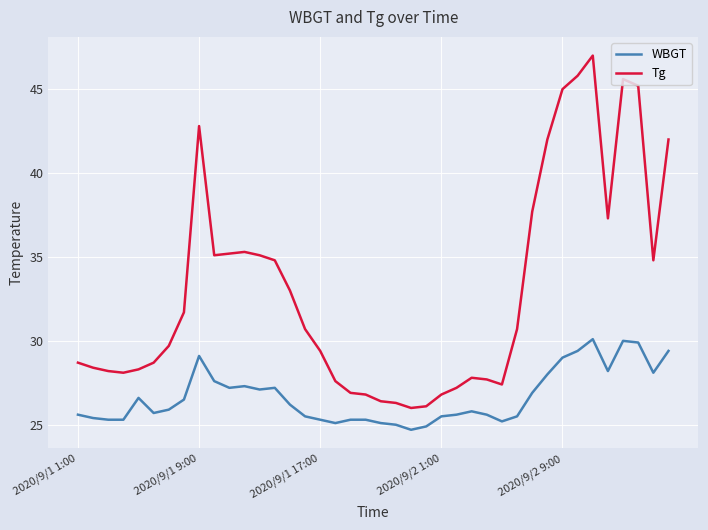

List the series in order of their peak value, highest first.

Tg, WBGT